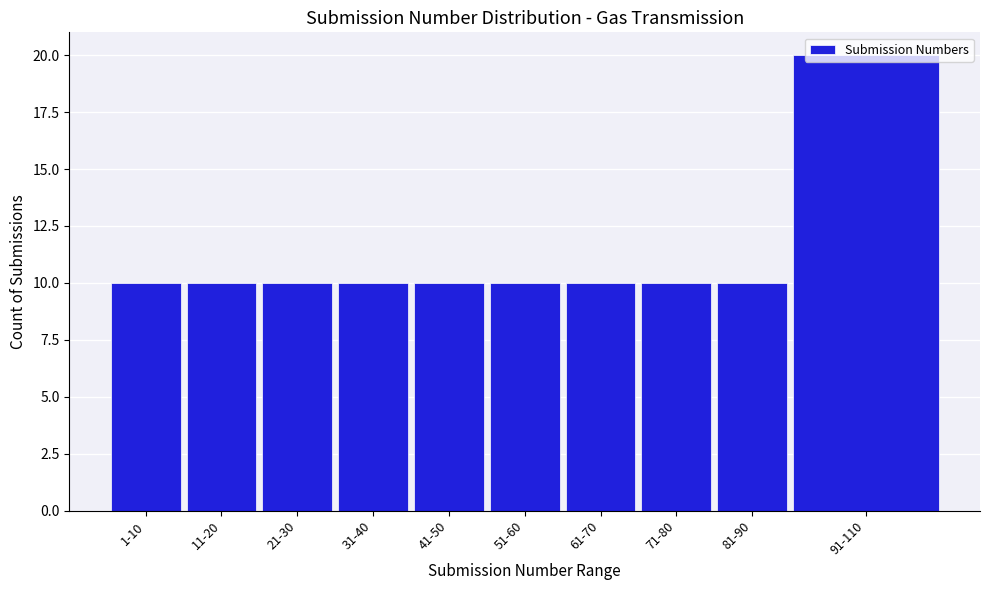

Which has a higher value, 21-30 or 91-110?

91-110